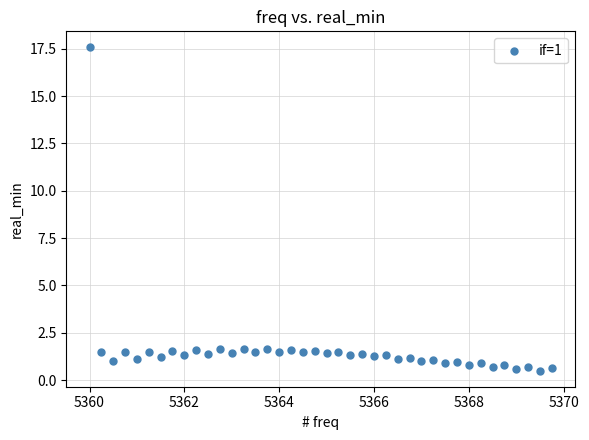

What is the range of X values (max minus min)?

9.8